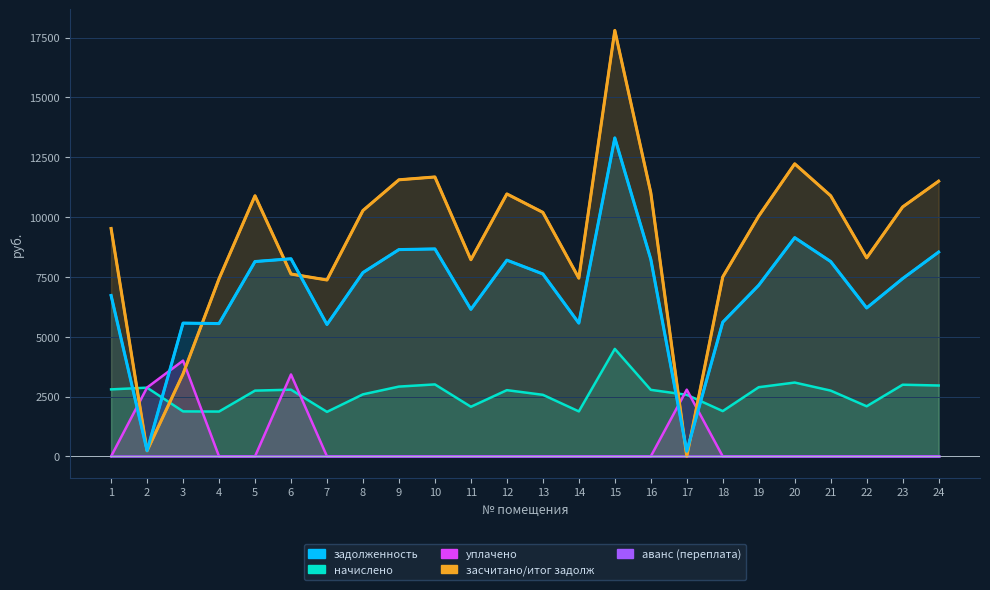

Rank the series at 21 from highest to lowest value.

засчитано/итог задолж, задолженность, начислено, уплачено